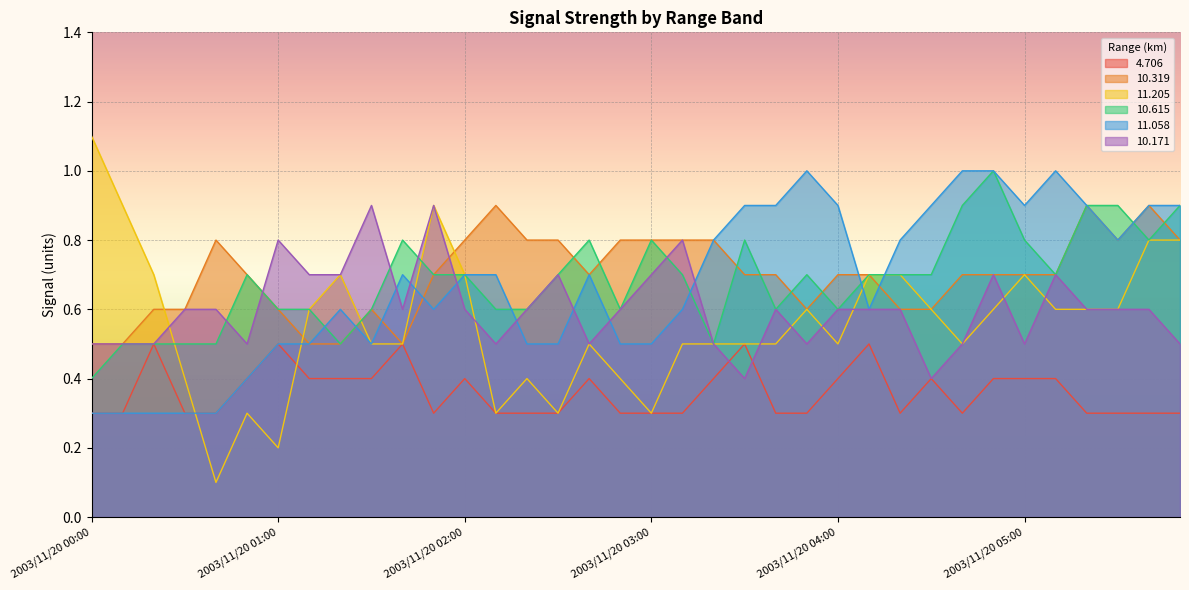

Reading left to right, list all the values displayed in this chart.

  4.706: 0.3	0.3	0.5	0.3	0.3	0.4	0.5	0.4	0.4	0.4	0.5	0.3	0.4	0.3	0.3	0.3	0.4	0.3	0.3	0.3	0.4	0.5	0.3	0.3	0.4	0.5	0.3	0.4	0.3	0.4	0.4	0.4	0.3	0.3	0.3	0.3
 10.319: 0.5	0.5	0.6	0.6	0.8	0.7	0.6	0.5	0.5	0.6	0.5	0.7	0.8	0.9	0.8	0.8	0.7	0.8	0.8	0.8	0.8	0.7	0.7	0.6	0.7	0.7	0.6	0.6	0.7	0.7	0.7	0.7	0.9	0.8	0.9	0.8
 11.205: 1.1	0.9	0.7	0.4	0.1	0.3	0.2	0.6	0.7	0.5	0.5	0.9	0.7	0.3	0.4	0.3	0.5	0.4	0.3	0.5	0.5	0.5	0.5	0.6	0.5	0.7	0.7	0.6	0.5	0.6	0.7	0.6	0.6	0.6	0.8	0.8
 10.615: 0.4	0.5	0.5	0.5	0.5	0.7	0.6	0.6	0.5	0.6	0.8	0.7	0.7	0.6	0.6	0.7	0.8	0.6	0.8	0.7	0.5	0.8	0.6	0.7	0.6	0.7	0.7	0.7	0.9	1.0	0.8	0.7	0.9	0.9	0.8	0.9
 11.058: 0.3	0.3	0.3	0.3	0.3	0.4	0.5	0.5	0.6	0.5	0.7	0.6	0.7	0.7	0.5	0.5	0.7	0.5	0.5	0.6	0.8	0.9	0.9	1.0	0.9	0.6	0.8	0.9	1.0	1.0	0.9	1.0	0.9	0.8	0.9	0.9
 10.171: 0.5	0.5	0.5	0.6	0.6	0.5	0.8	0.7	0.7	0.9	0.6	0.9	0.6	0.5	0.6	0.7	0.5	0.6	0.7	0.8	0.5	0.4	0.6	0.5	0.6	0.6	0.6	0.4	0.5	0.7	0.5	0.7	0.6	0.6	0.6	0.5